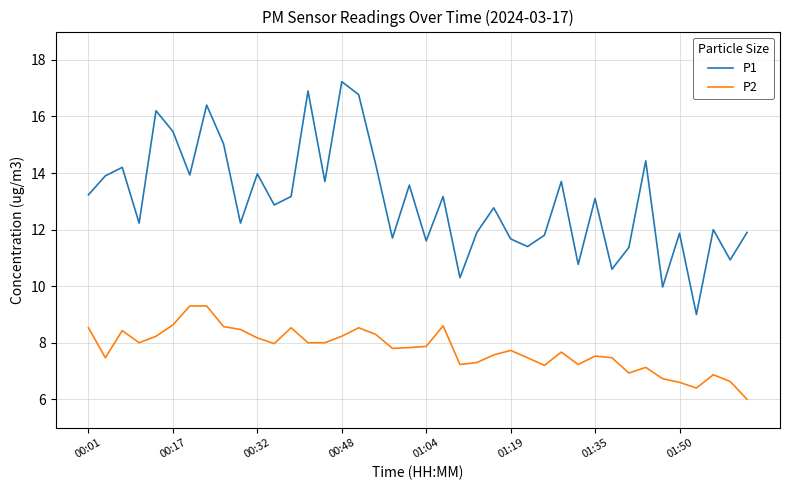

What is the highest value of the P1 series?

17.2